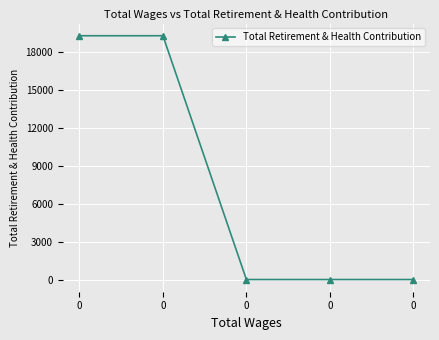

Rank the categories by value from highest to lowest.

0, 0, 0, 0, 0